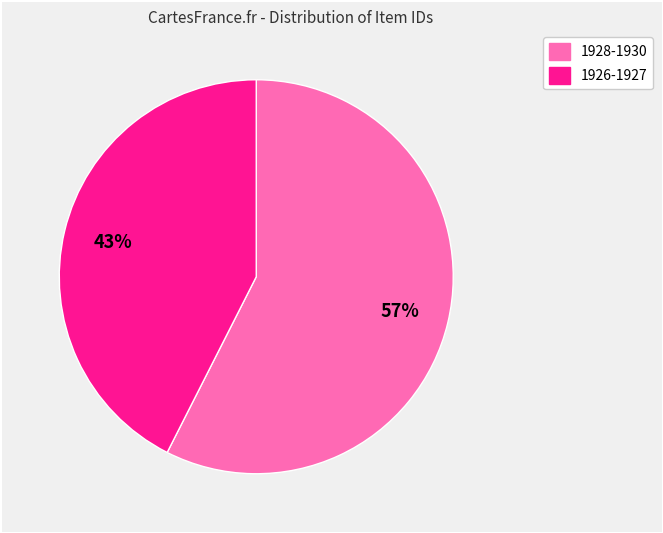

How many segments does this pie chart have?

2